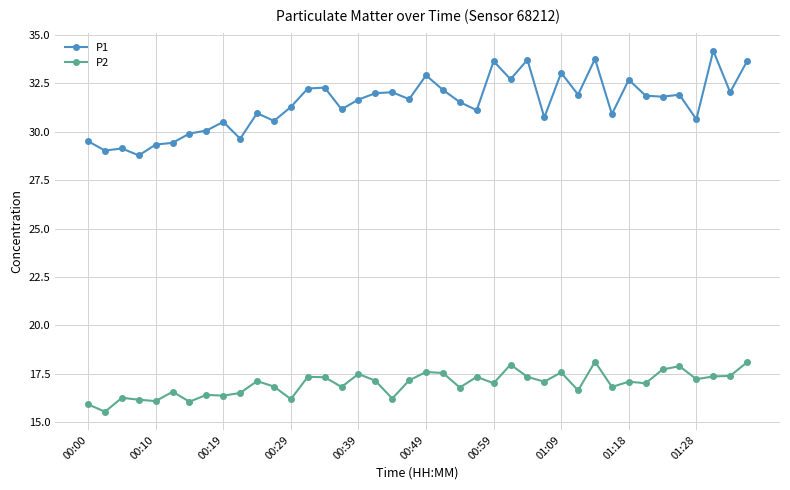

True or false: P1 has more than 2 interior local peaks.

True